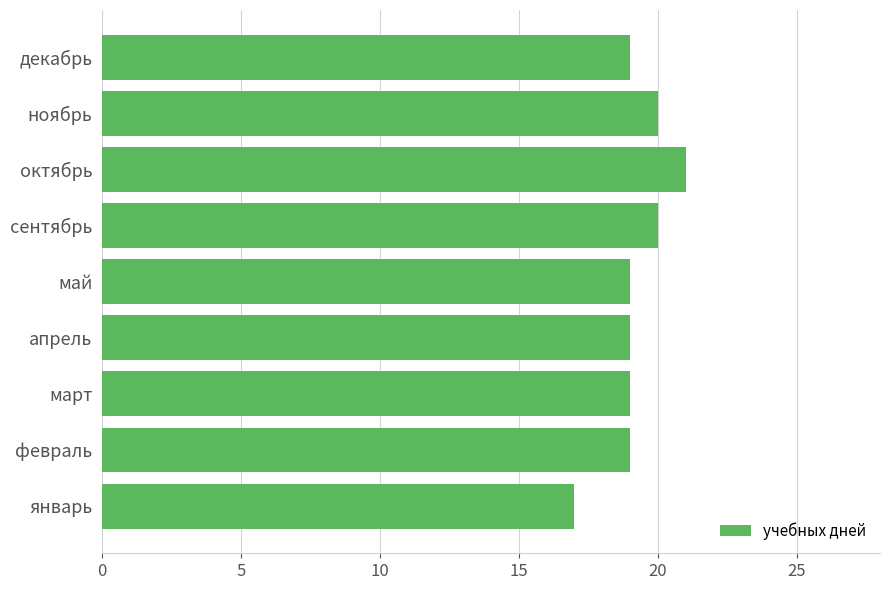

Reading bottom to top, list all the values displayed in this chart.

17	19	19	19	19	20	21	20	19